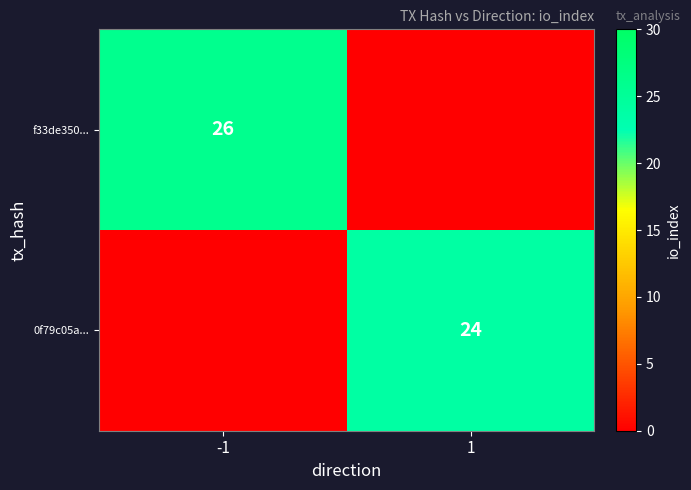

True or false: 0f79c05a... has a value of 16 at 1.

False